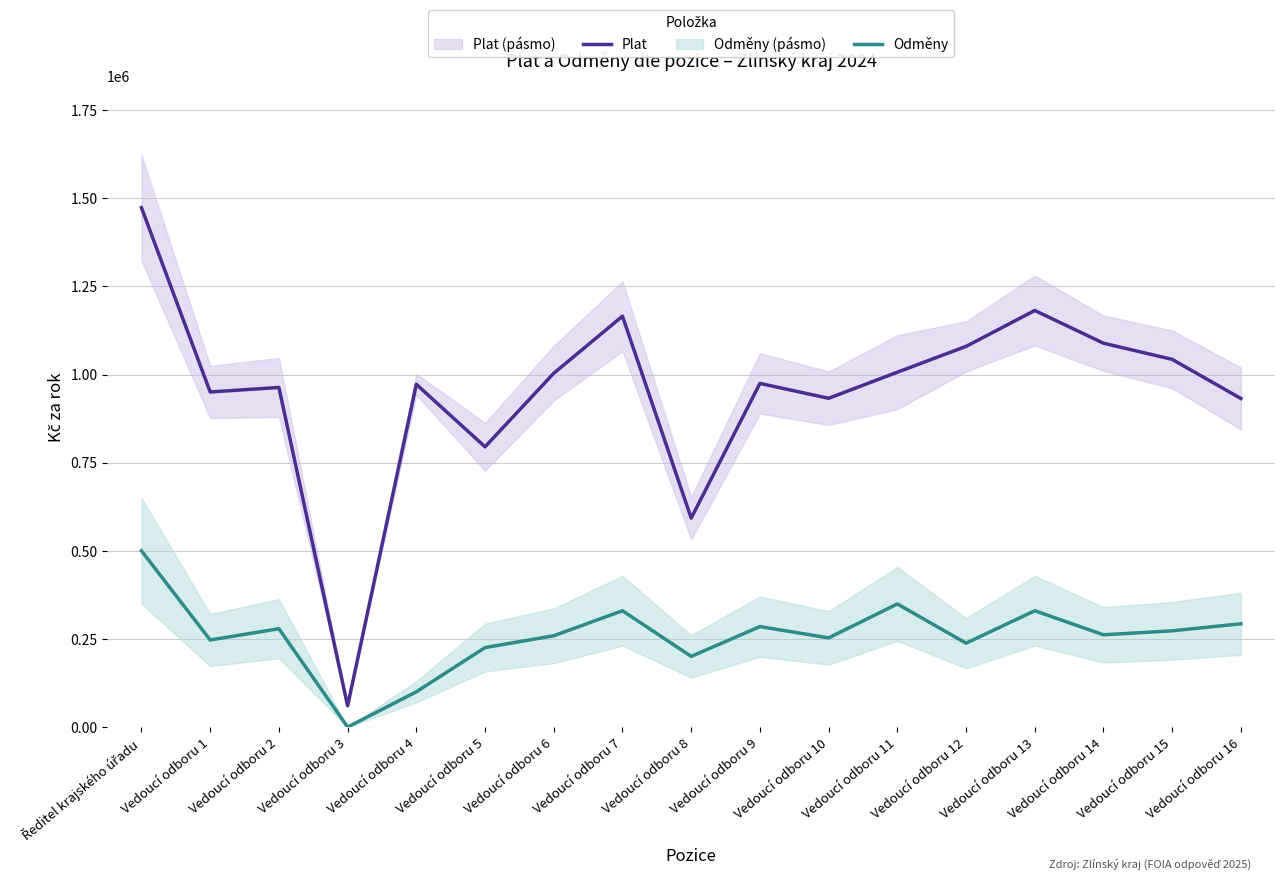

How many interior local valleys does the Plat series have?

5